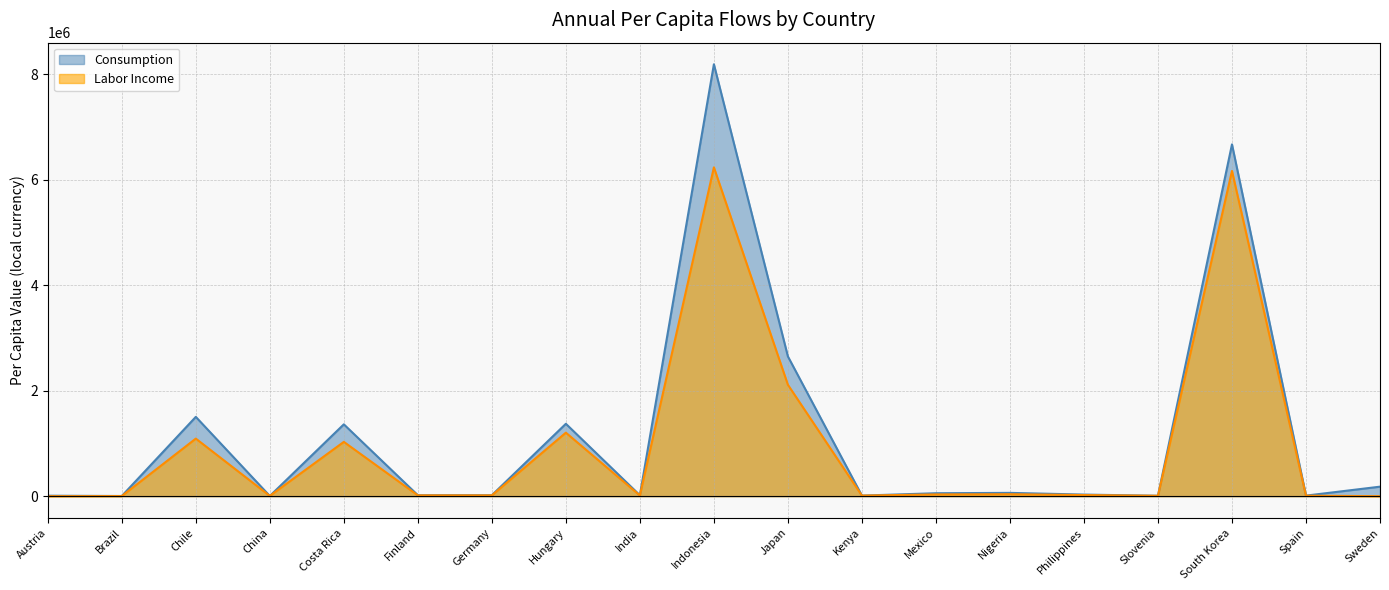

What is the label of the 5th point from the right?

Philippines